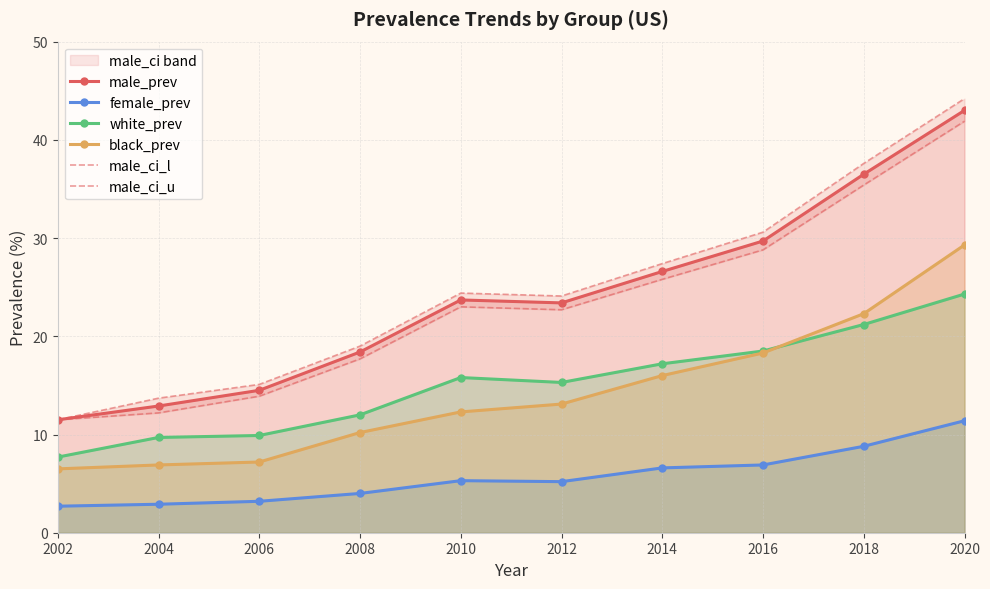

True or false: male_prev and black_prev intersect in this chart.

False